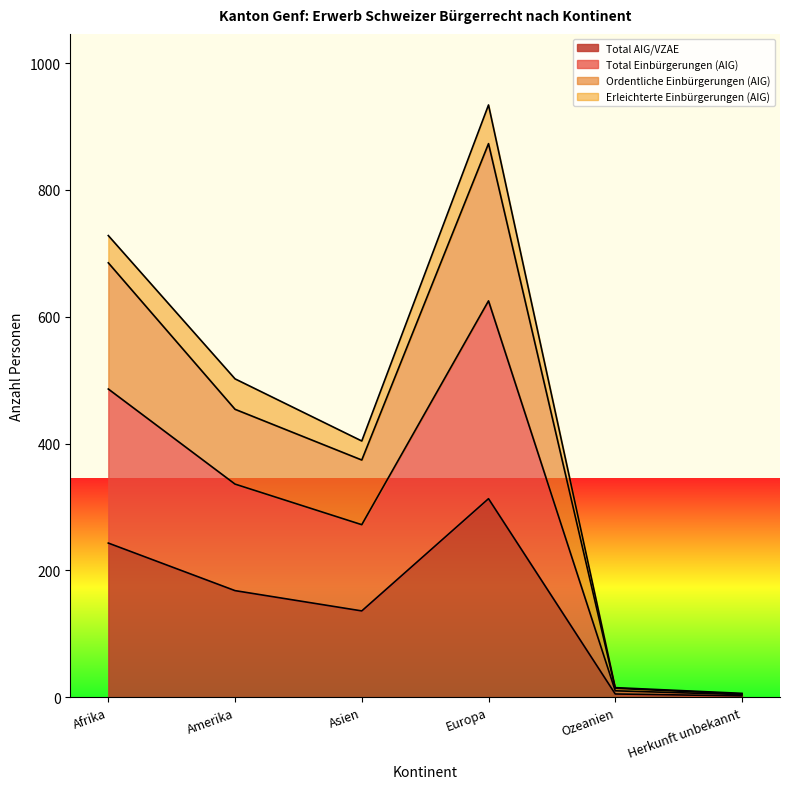

How many values in the Total AIG/VZAE series exceed 168?

2